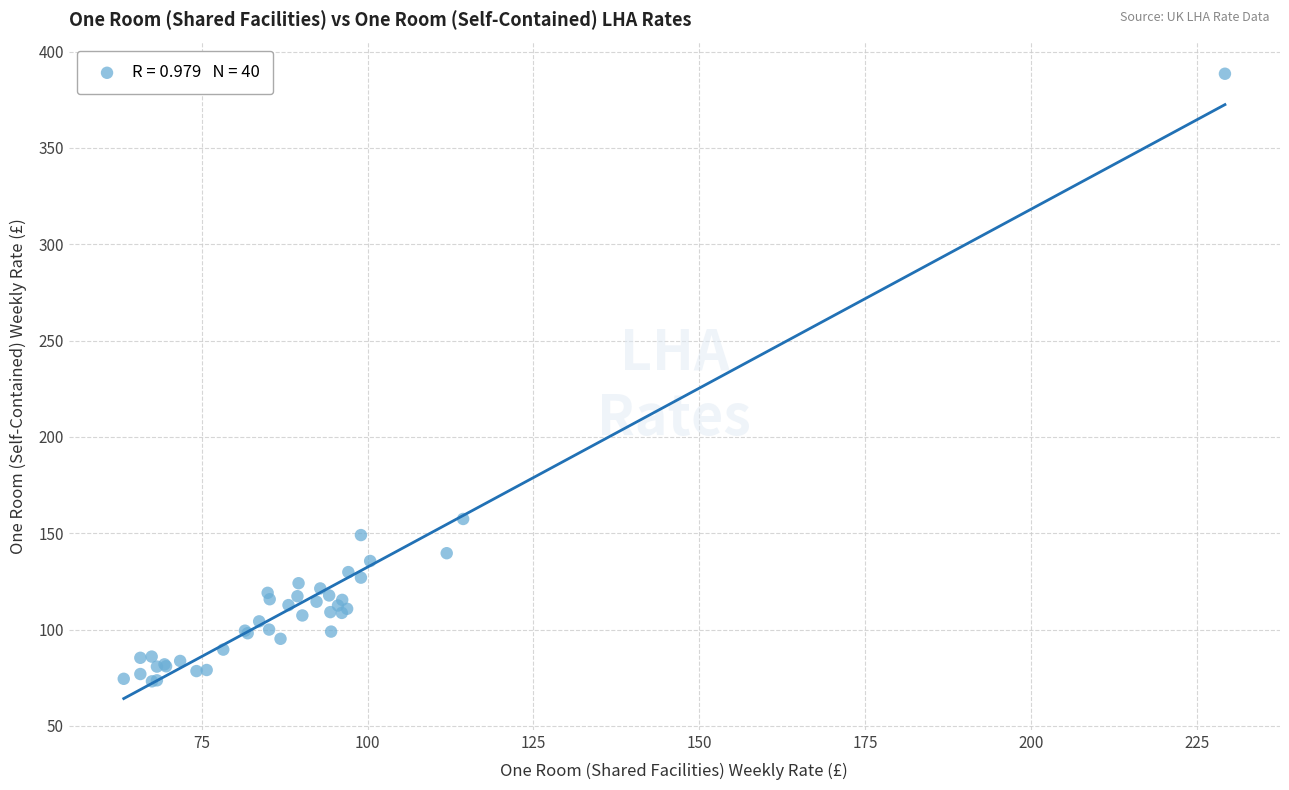

What Y value in the scatter plot is closest to 230?

157.4